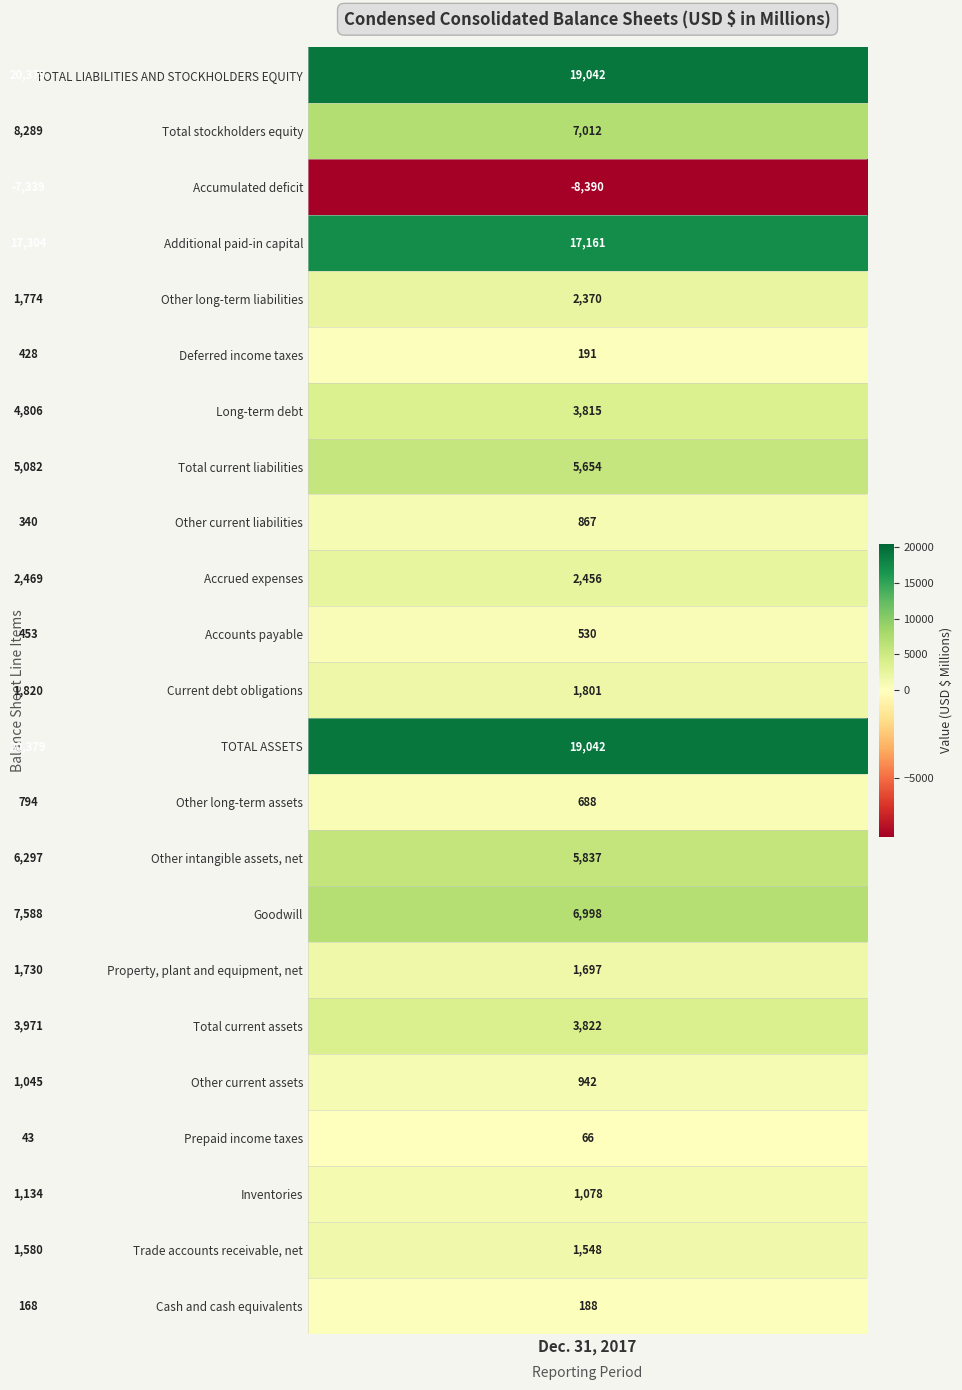

How many distinct data groups are displayed?

23